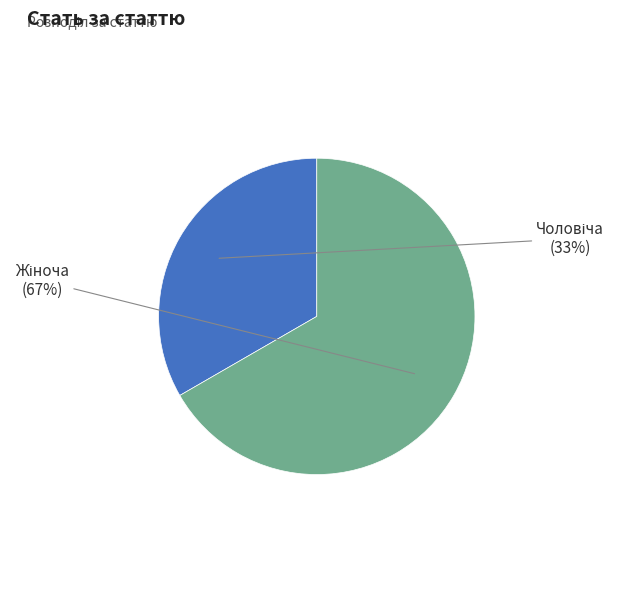

Is there a majority slice in this chart?

Yes